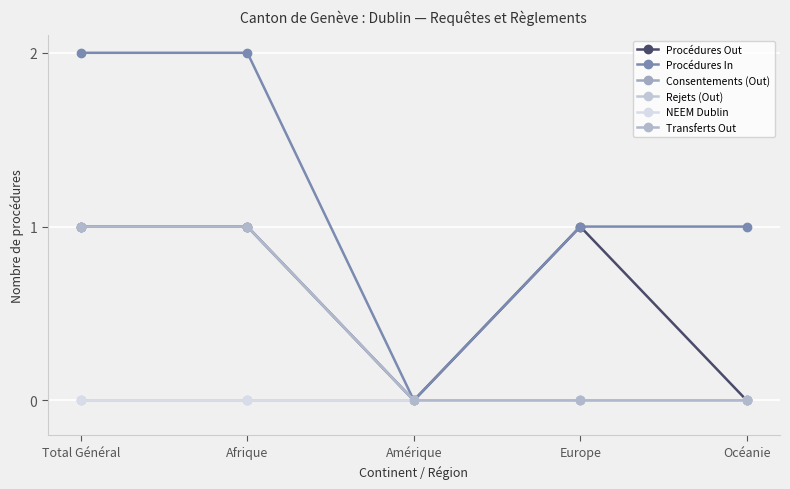

Which category has the lowest value across all series?

Amérique